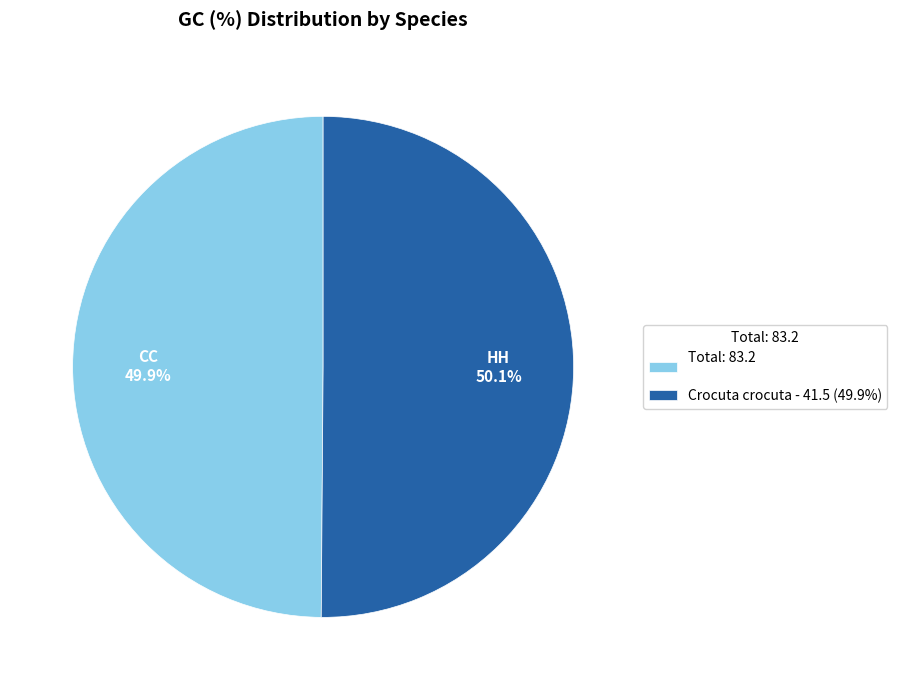

What portion of the pie excludes Total: 83.2?

50.1%